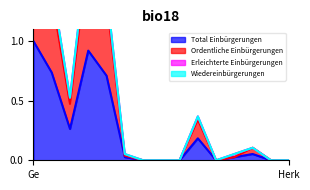

What is the sum of the Ordentliche Einbürgerungen values at EU-17 and Übrige Europa?

1.7